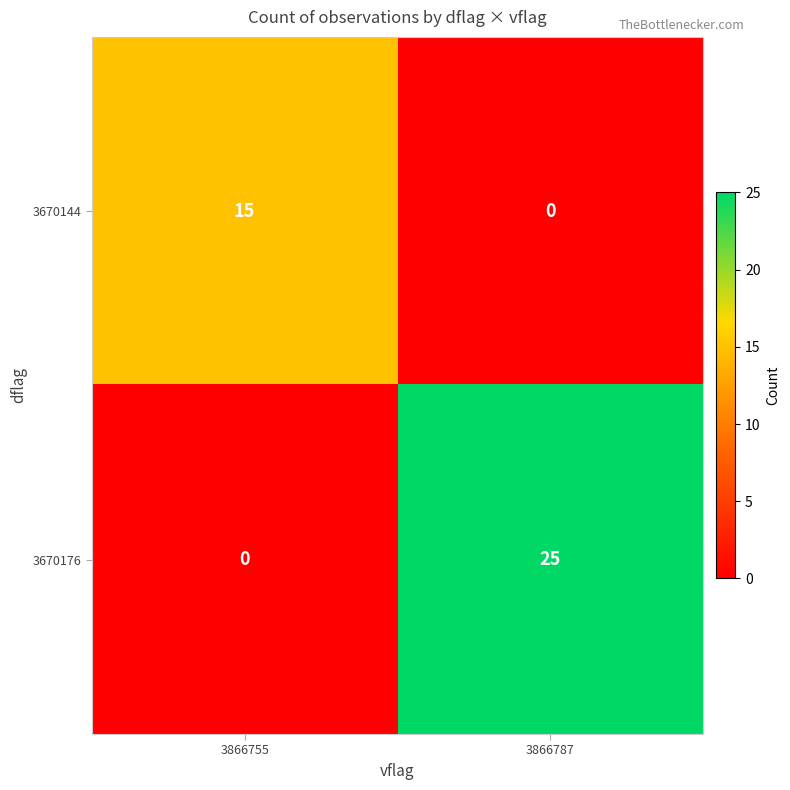

Rank the series by their maximum value, from highest to lowest.

3670176, 3670144